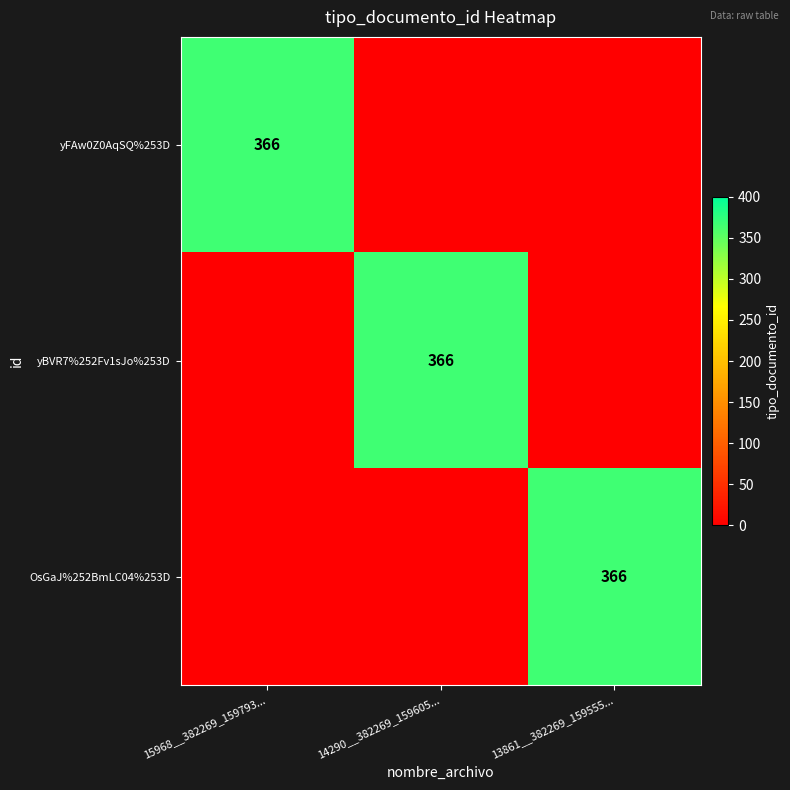

Is it true that yFAw0Z0AqSQ%253D equals 208 at 15968__382269_159793...?

False